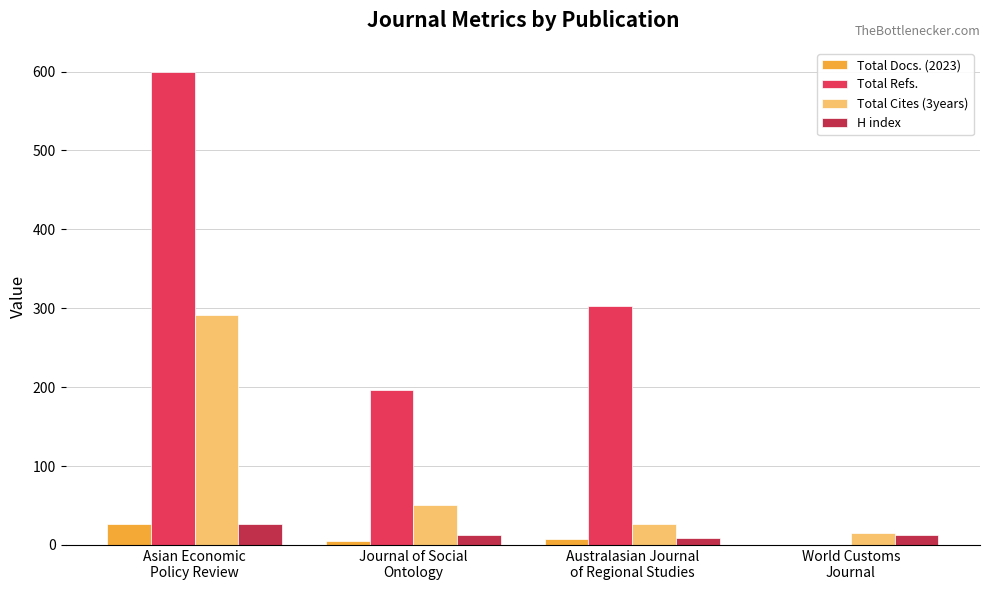

The Total Cites (3years) series shows 26 at Australasian Journal
of Regional Studies. True or false?

True